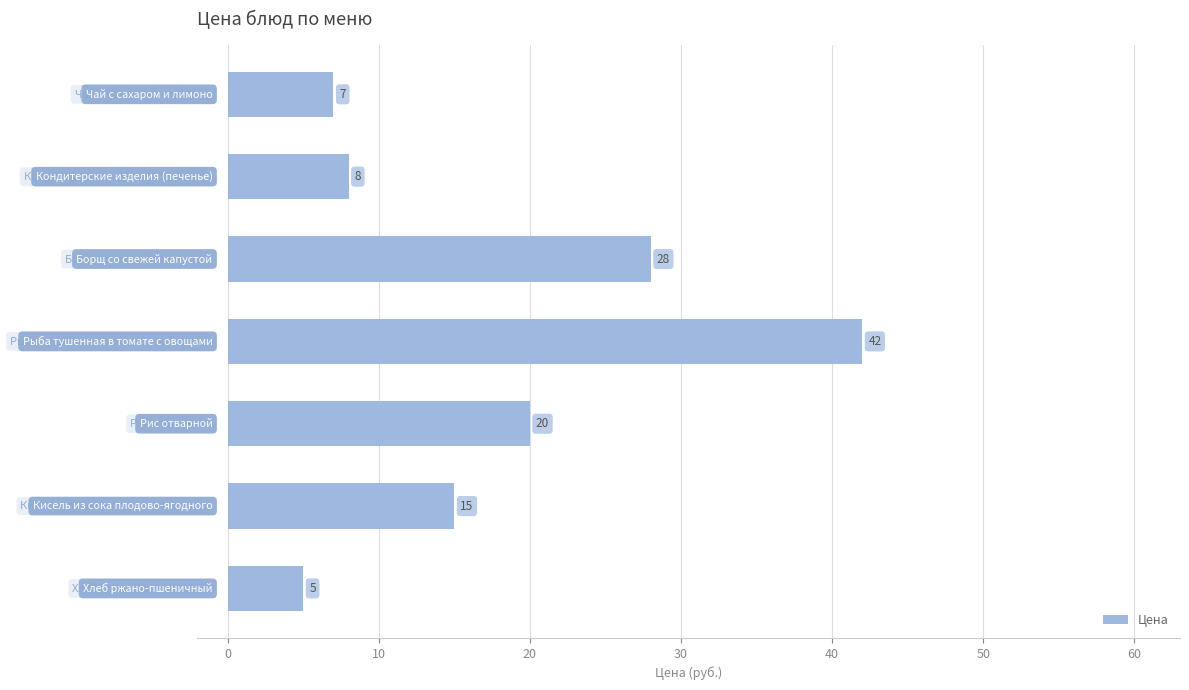

Reading bottom to top, list all the values displayed in this chart.

5	15	20	42	28	8	7